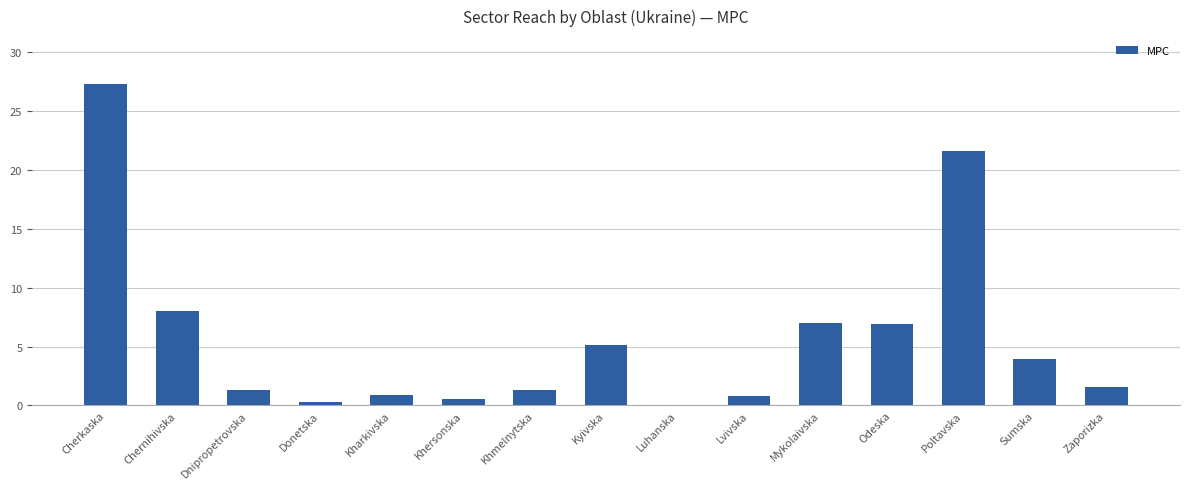

What is the average value?

5.8